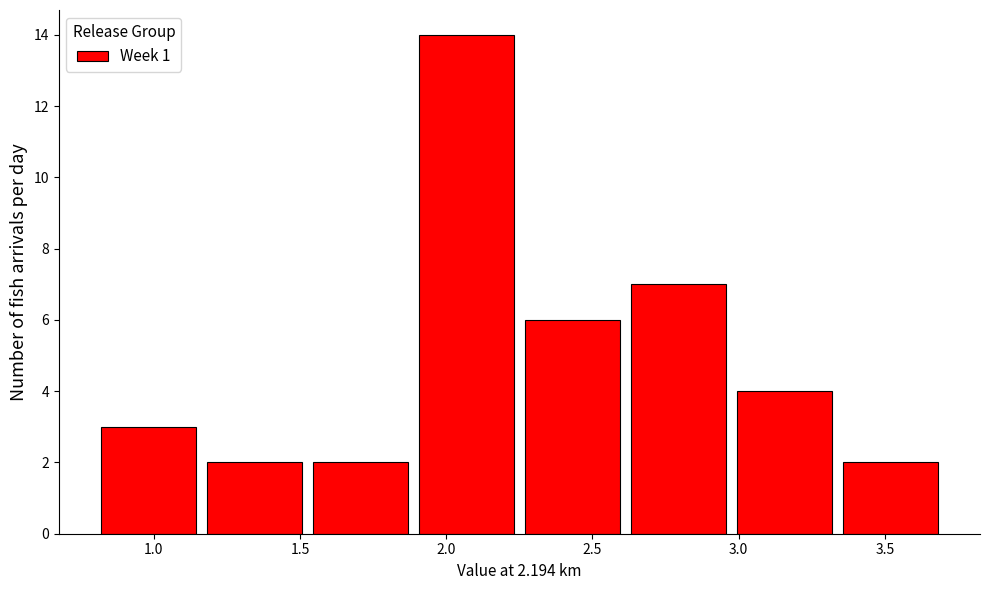

Reading left to right, transcribe this chart: for each bar, give the range it covers on the x-axis and its height. Neither the bar edges nor the heights are printed on the chart, so give them approximately, as read against the axes.

0.80 to 1.15: 3
1.15 to 1.55: 2
1.55 to 1.90: 2
1.90 to 2.25: 14
2.25 to 2.60: 6
2.60 to 3.00: 7
3.00 to 3.35: 4
3.35 to 3.70: 2